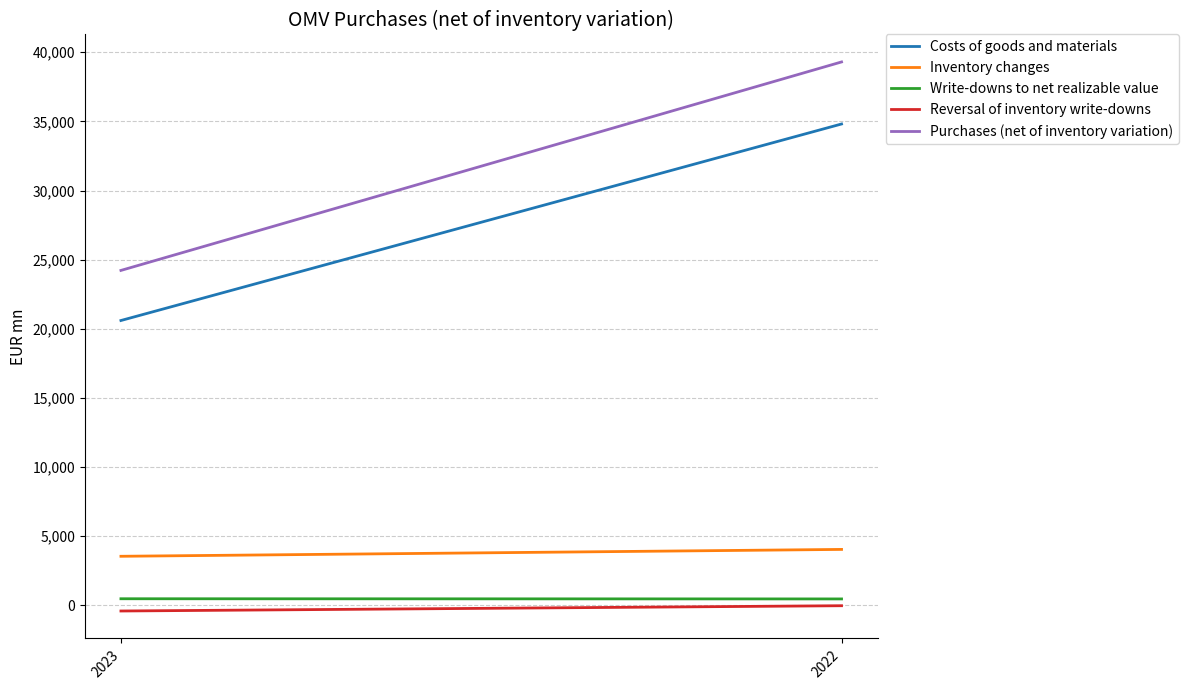

Which category has the lowest value across all series?

2023